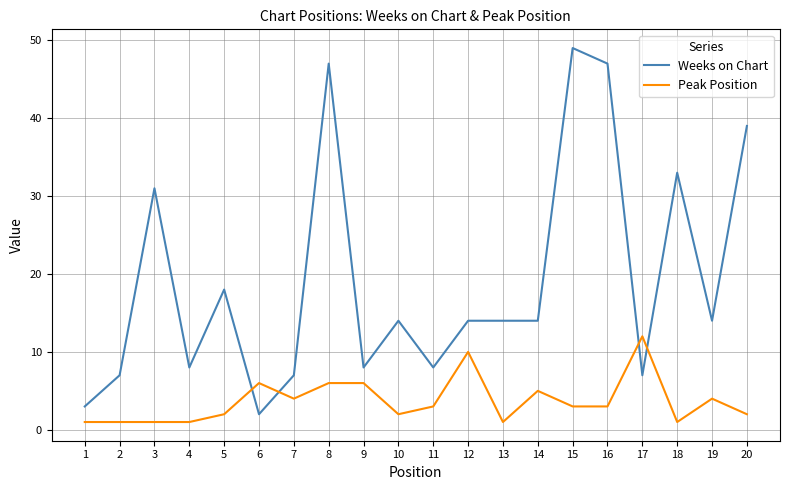

Reading left to right, extract all data points from this chart.

Weeks on Chart: 1=3	2=7	3=31	4=8	5=18	6=2	7=7	8=47	9=8	10=14	11=8	12=14	13=14	14=14	15=49	16=47	17=7	18=33	19=14	20=39
Peak Position: 1=1	2=1	3=1	4=1	5=2	6=6	7=4	8=6	9=6	10=2	11=3	12=10	13=1	14=5	15=3	16=3	17=12	18=1	19=4	20=2